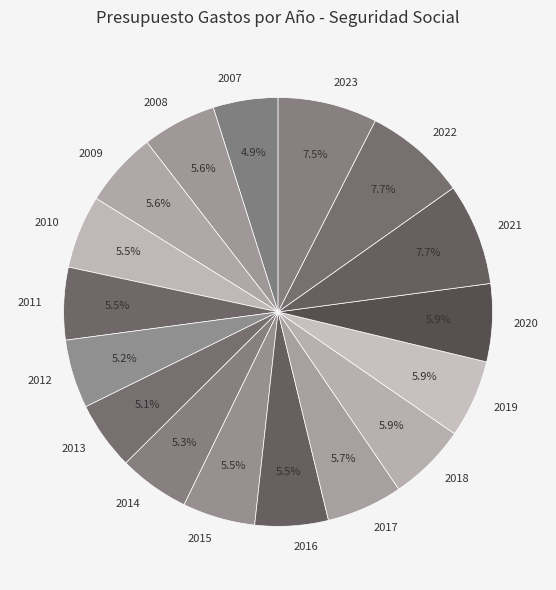

Approximately how many times larger is the value at 2017 compared to 2009?

1.0